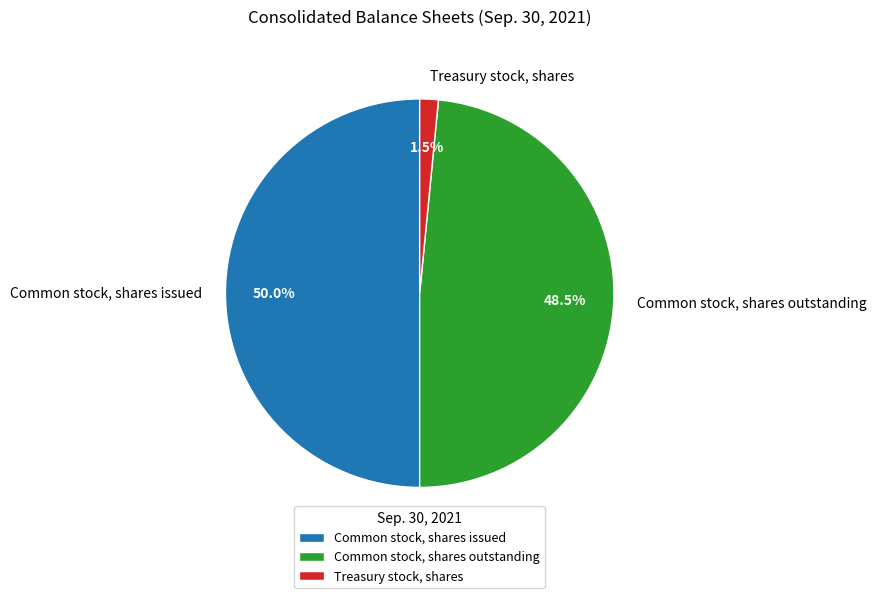

What percentage do Common stock, shares issued and Common stock, shares outstanding together represent?

98.5%